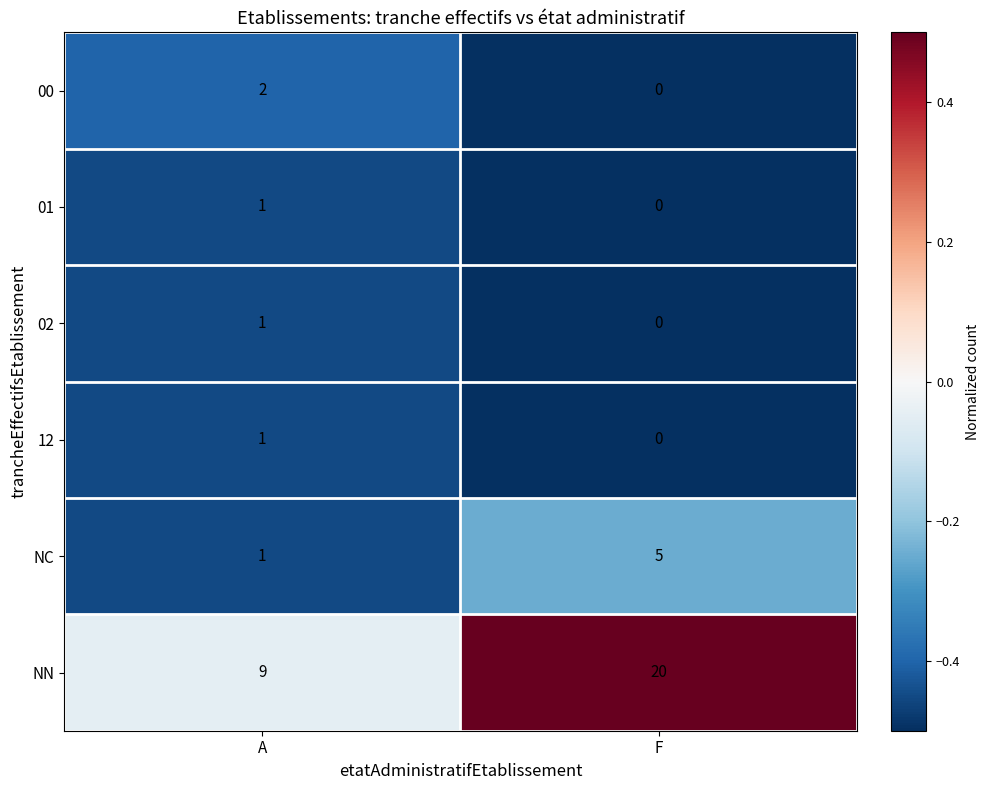

List the labels in order of 00 value, smallest first.

F, A